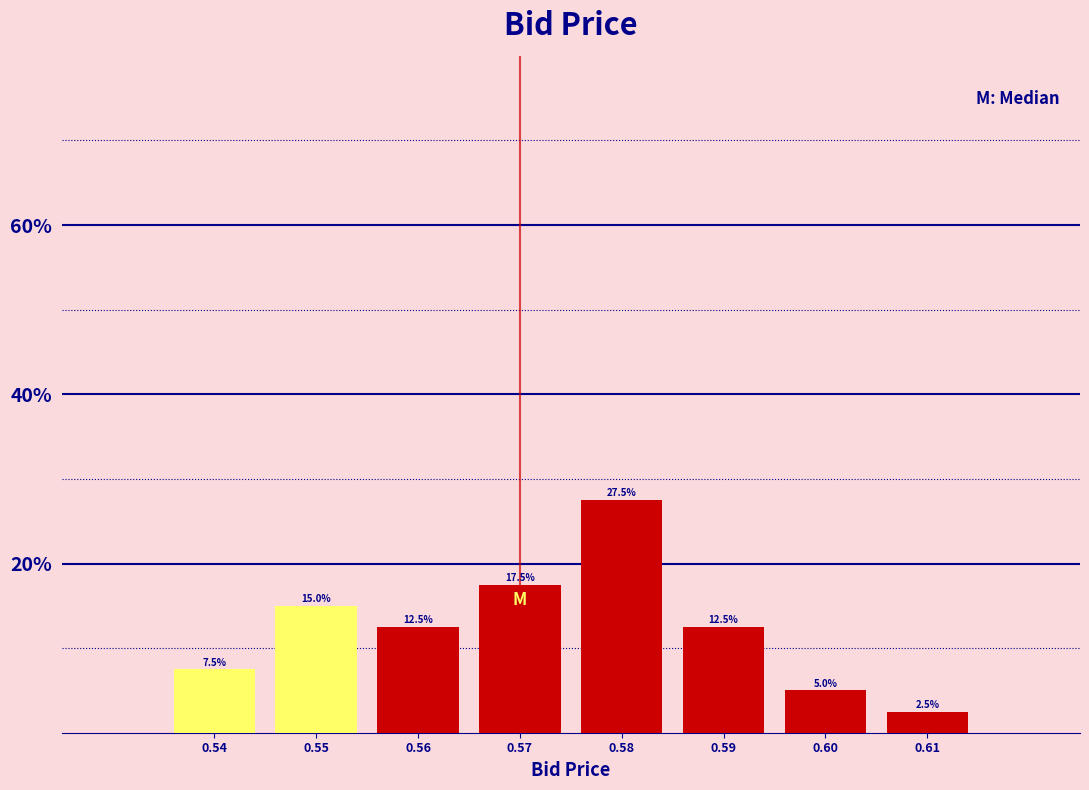

Does the chart contain any negative values?

No